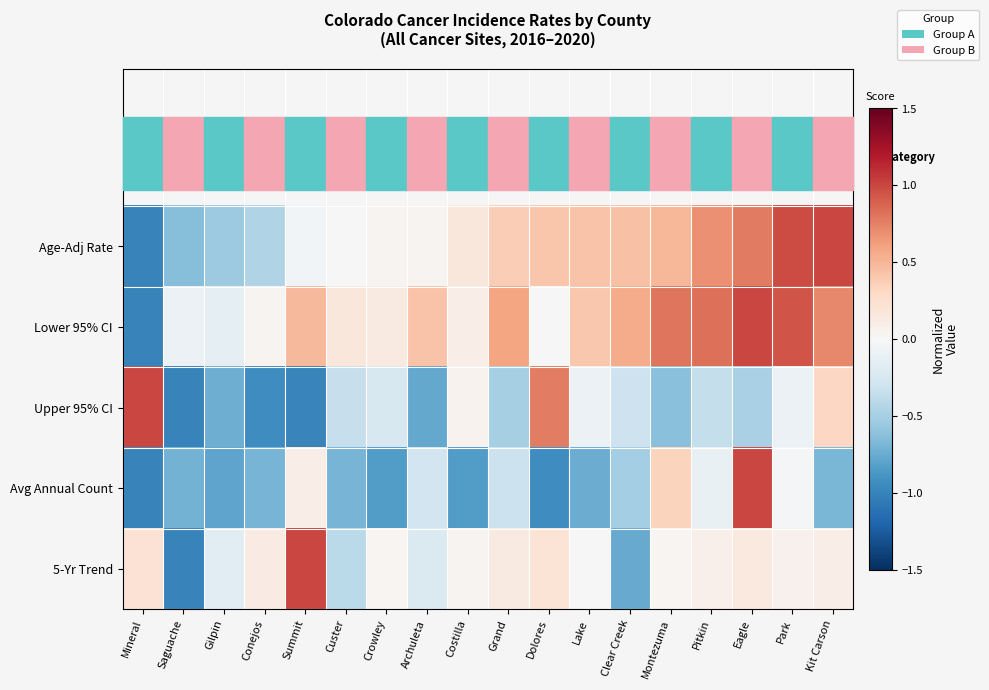

How many series are shown in this chart?

5